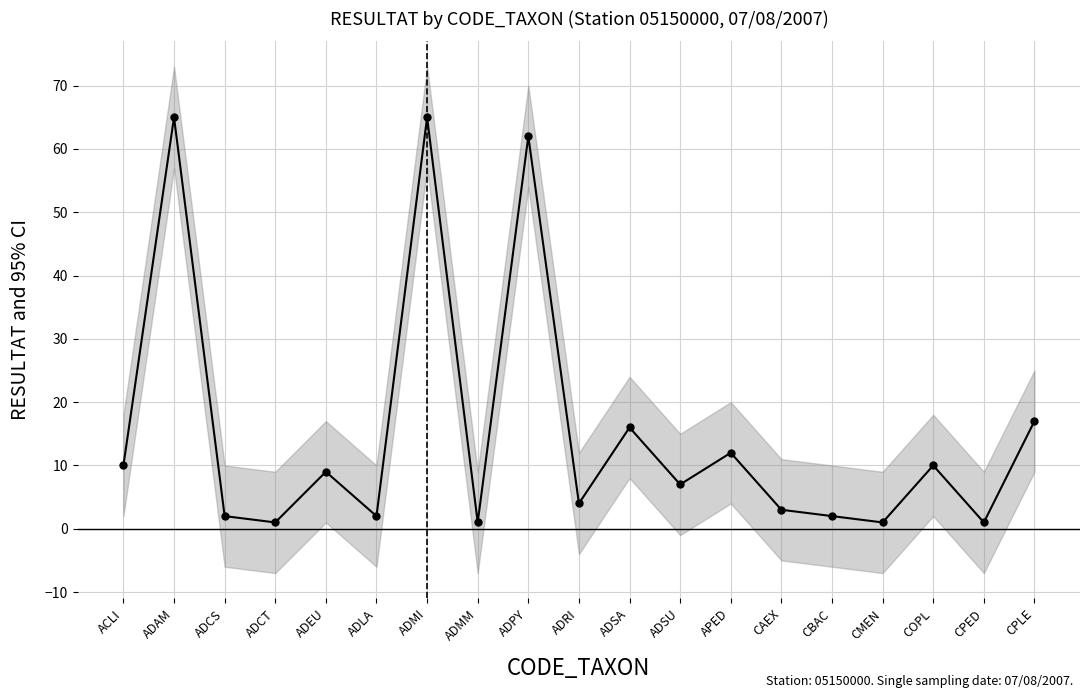

Which label corresponds to the smallest value in the chart?

ADCT